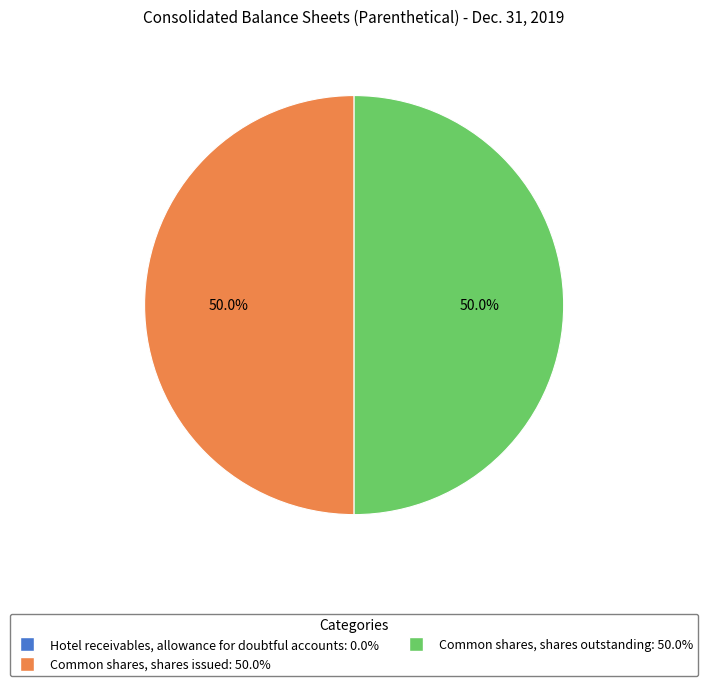

How much of the chart is everything except Common shares, shares issued: 50.0%?

50.0%